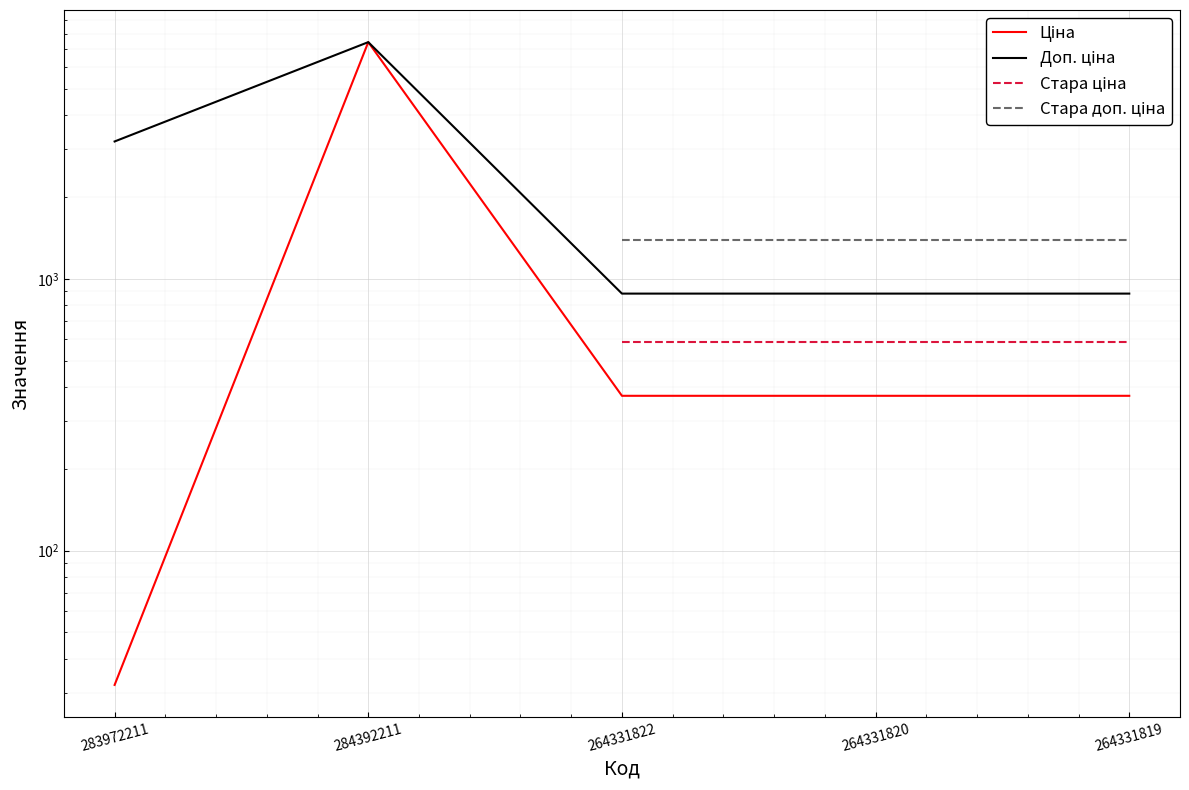

At which category is the sum across all series the highest?

264331822